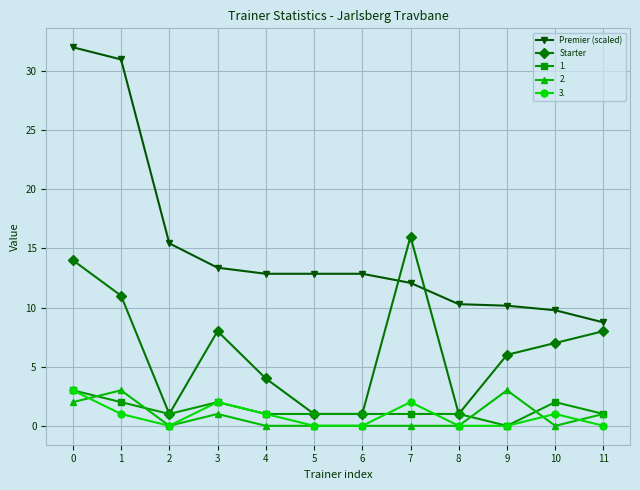

The Premier (scaled) series shows 9.8 at 10. True or false?

True